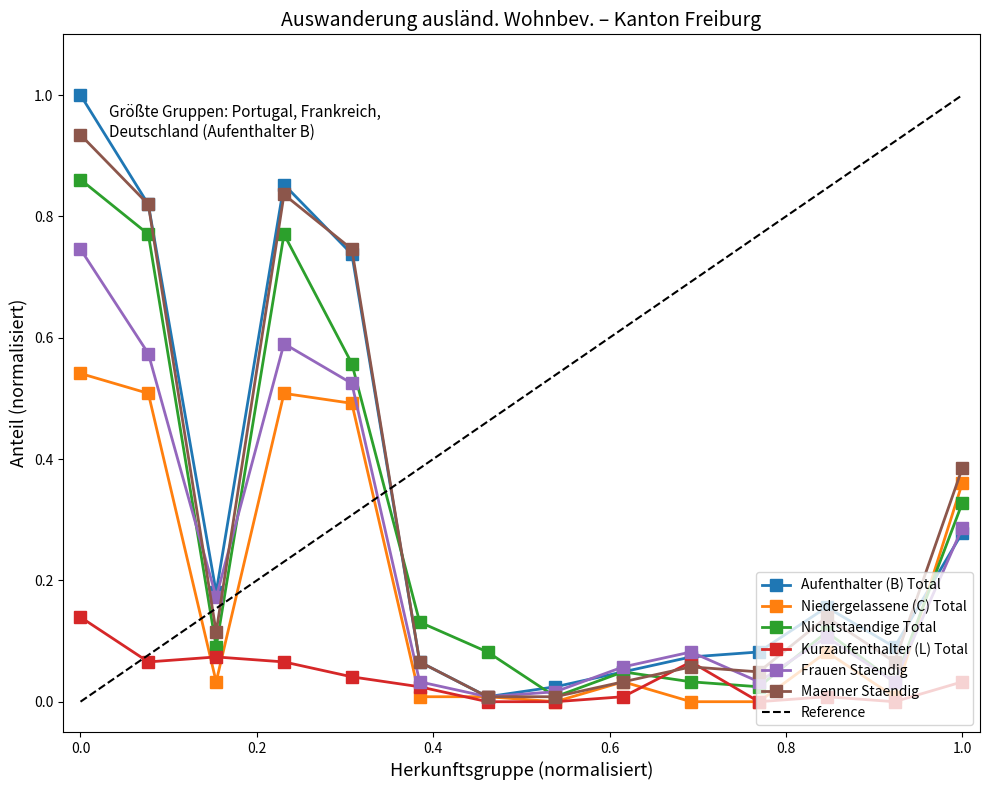

What is the total value across all series at Frankreich?

0.6